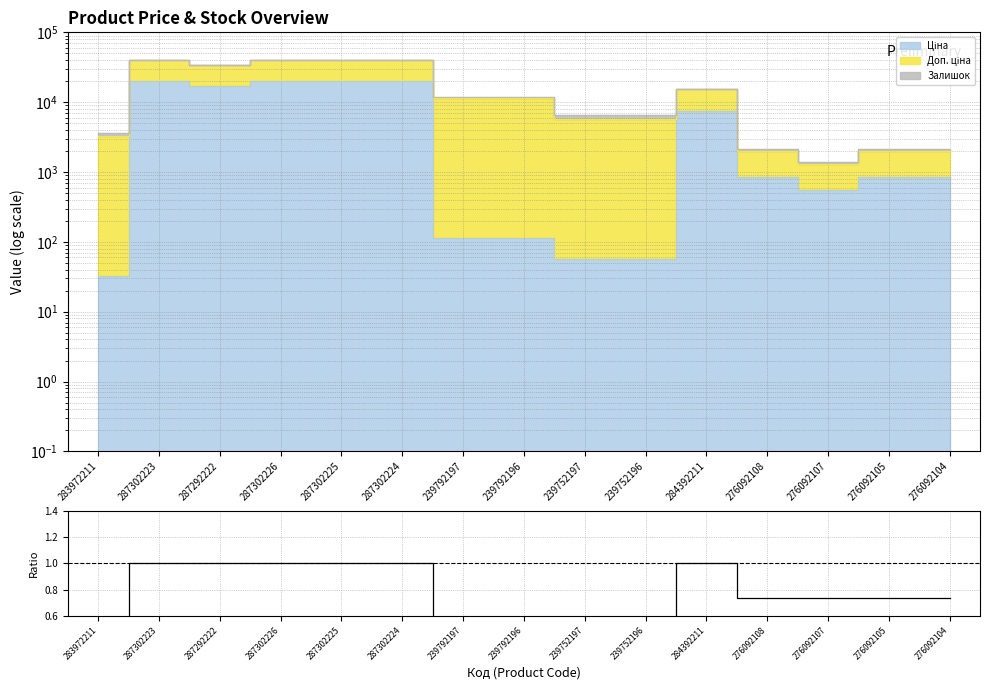

How many points are lower than both their immediate neighbors (excluding endpoints)?

1